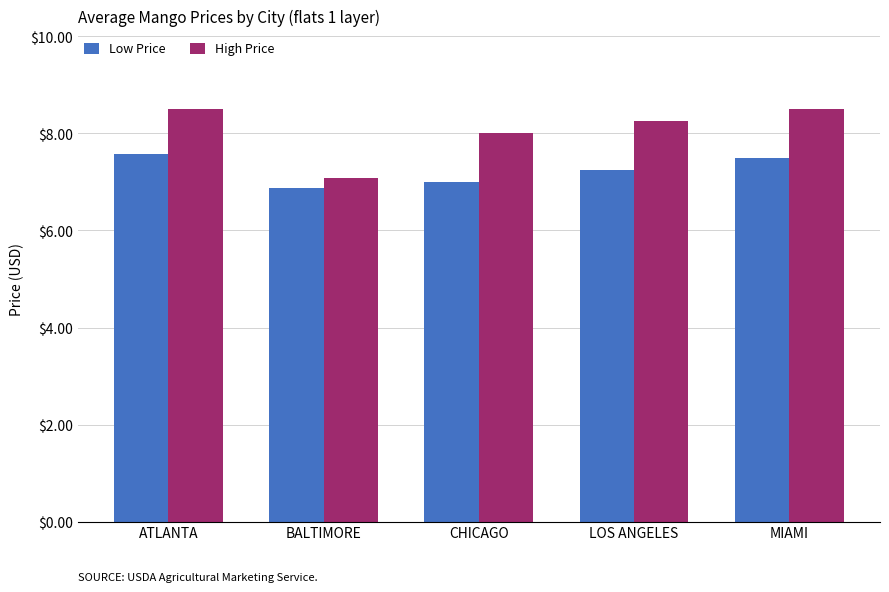

What are all the series names shown in the legend?

Low Price, High Price